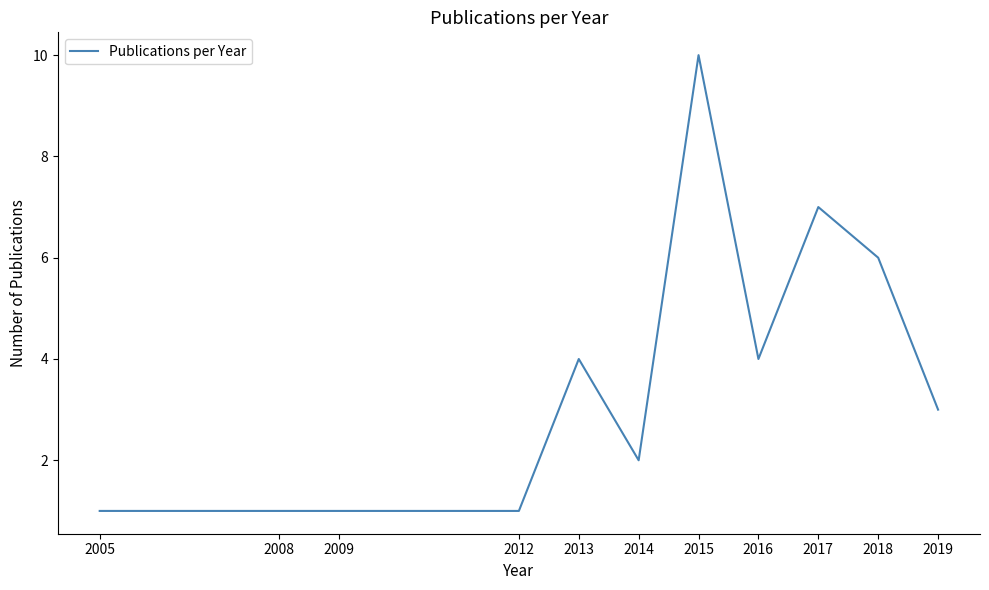

Reading left to right, what are all the values shown in this chart?

1	1	1	1	4	2	10	4	7	6	3